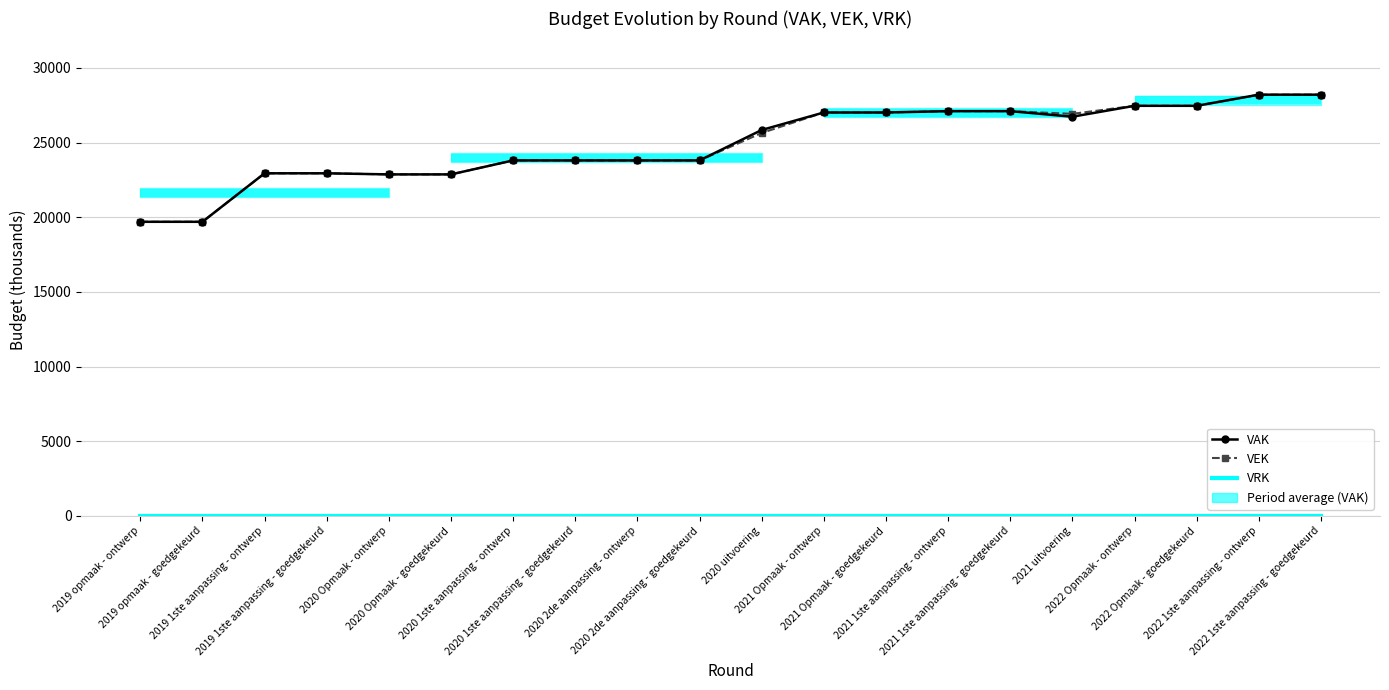

How many data points in VEK are above 25645?

9